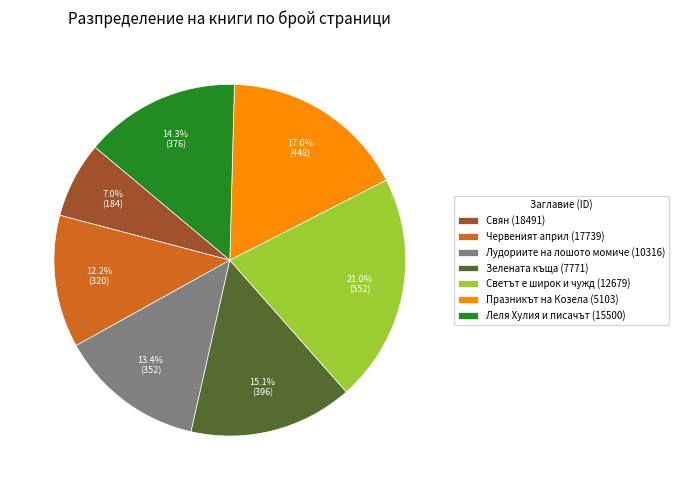

What percentage is the Свян (18491) slice, to the nearest percent?

7%